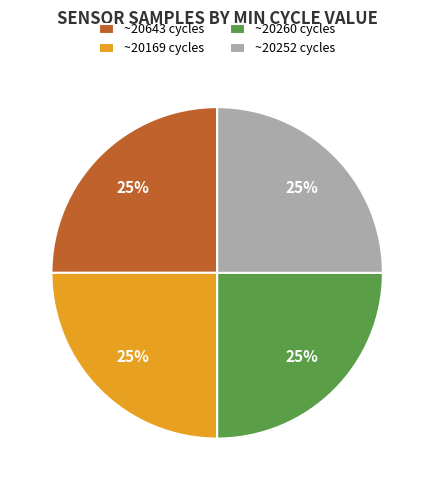

To the nearest percent, what is the average slice percentage?

25%